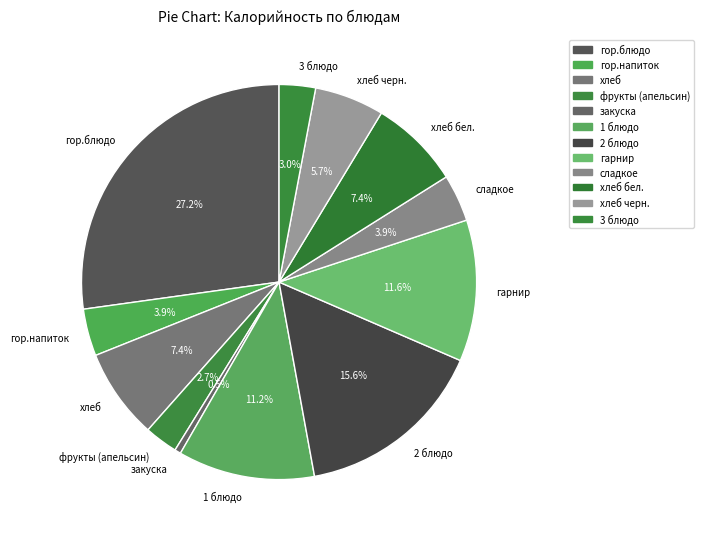

To the nearest percent, what is the difference between the largest and smallest slice percentages?

27%